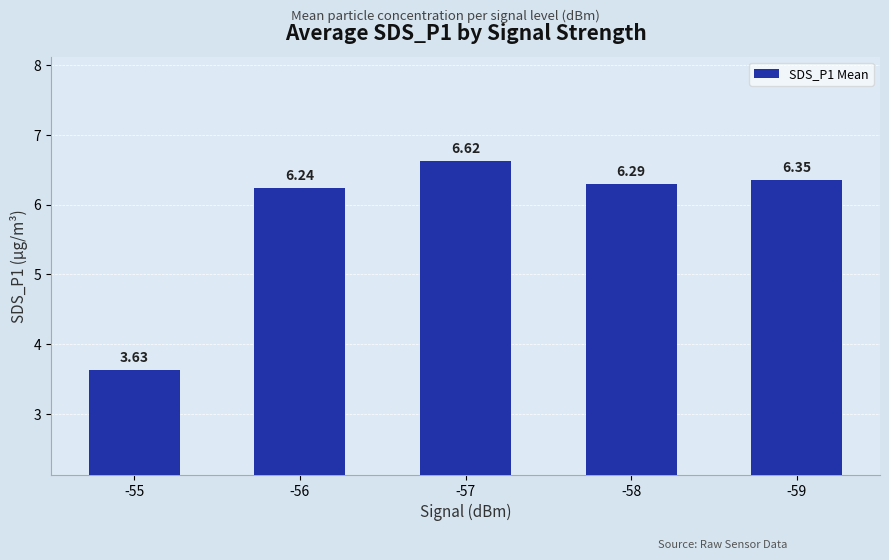

Approximately how many times larger is the value at -57 compared to -59?

1.0